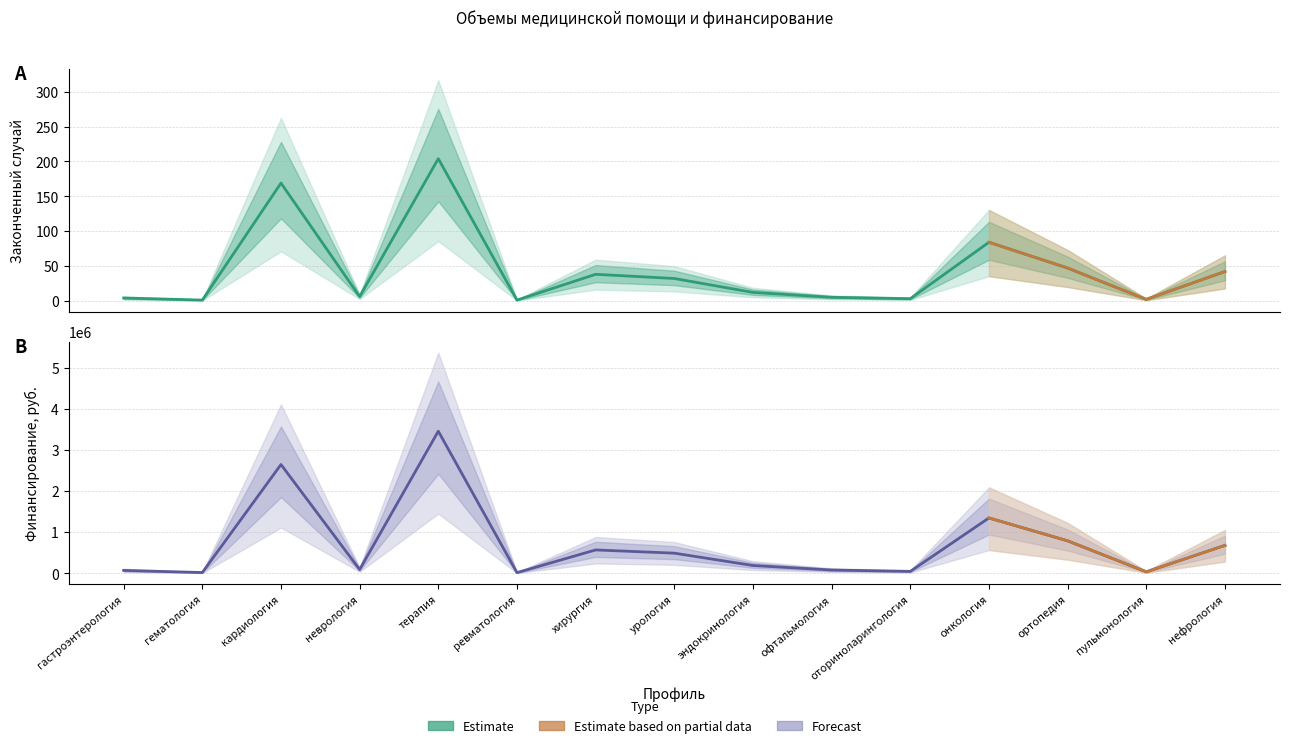

Reading left to right, transcribe all the data shown in this chart.

Законченный случай: гастроэнтерология=4	гематология=1	кардиология=169	неврология=6	терапия=204	ревматология=1	хирургия=38	урология=32	эндокринология=12	офтальмология=5	оториноларингология=3	онкология=84	ортопедия=47	пульмонология=2	нефрология=42
Финансирование, руб.: гастроэнтерология=69665	гематология=17808	кардиология=2645702	неврология=89784	терапия=3456234	ревматология=15234	хирургия=567890	урология=489234	эндокринология=189234	офтальмология=78934	оториноларингология=45678	онкология=1345678	ортопедия=789234	пульмонология=34567	нефрология=678234